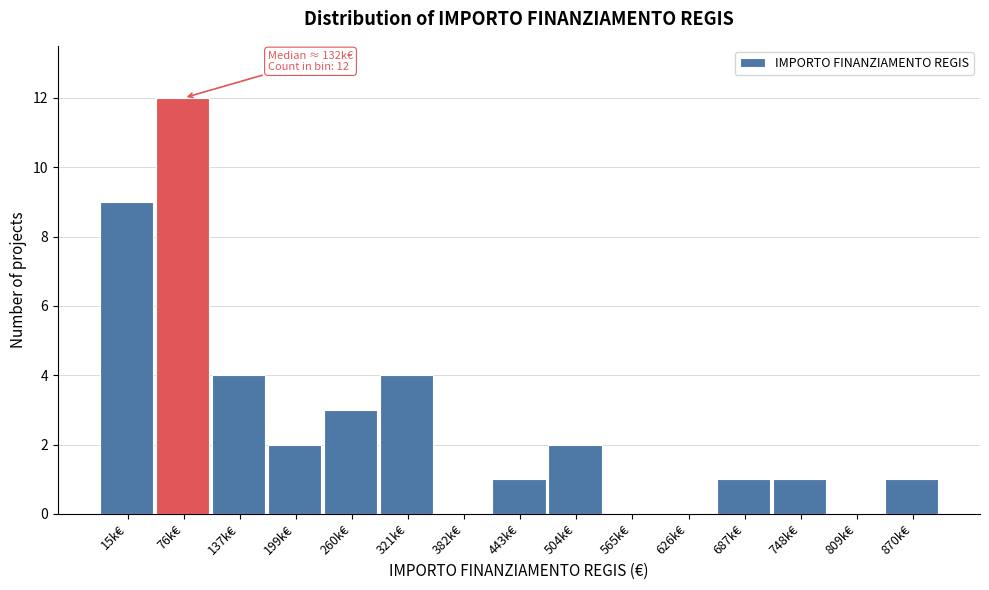

Reading left to right, extract all data points from this chart.

15k€=9	76k€=12	137k€=4	199k€=2	260k€=3	321k€=4	382k€=0	443k€=1	504k€=2	565k€=0	626k€=0	687k€=1	748k€=1	809k€=0	870k€=1